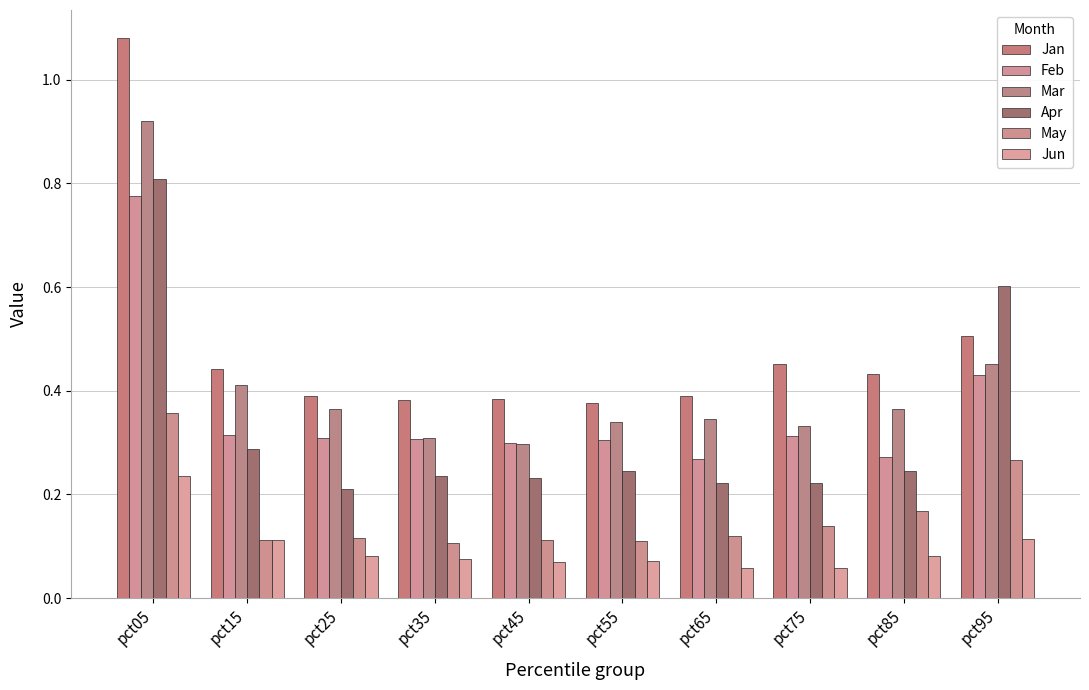

What are all the series names shown in the legend?

Jan, Feb, Mar, Apr, May, Jun